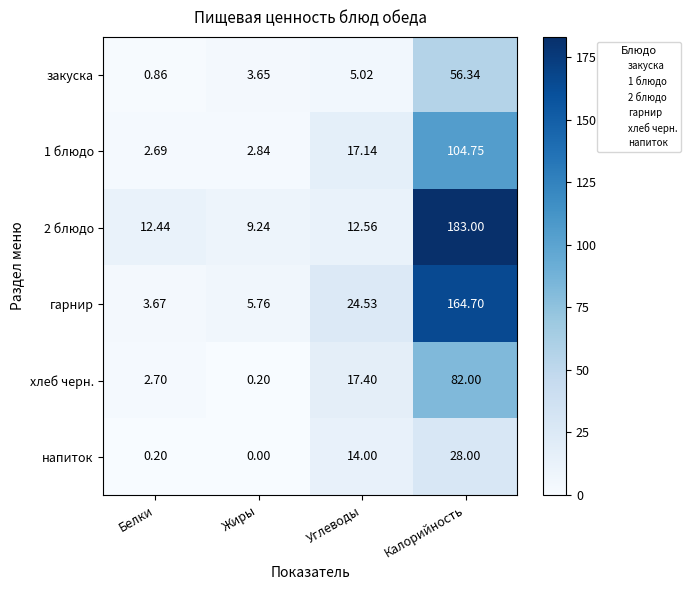

Where is закуска nearest to the value 28?

Углеводы